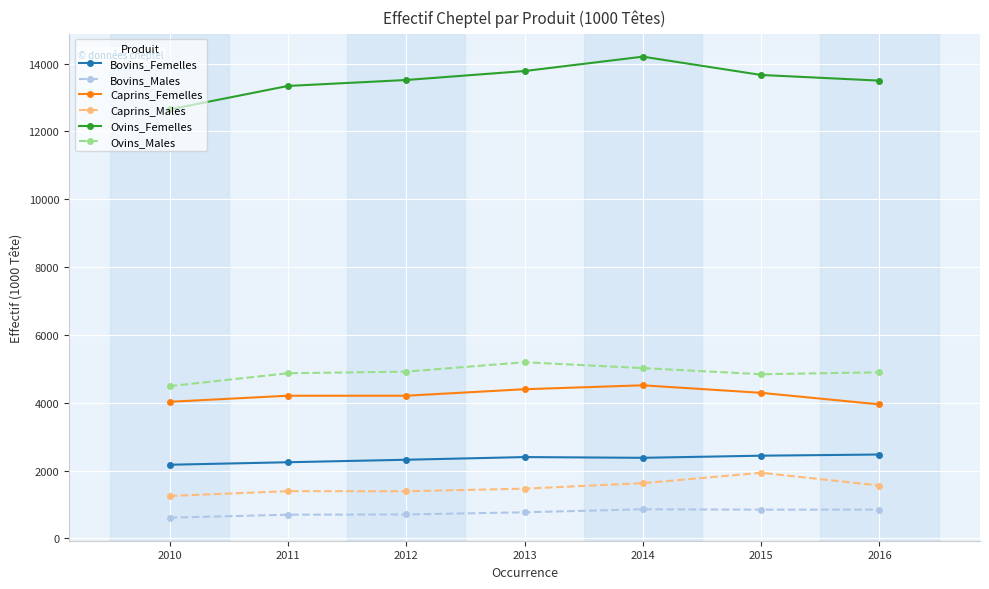

What is the value of the Ovins_Males point at the 2nd from the left?

4872.1